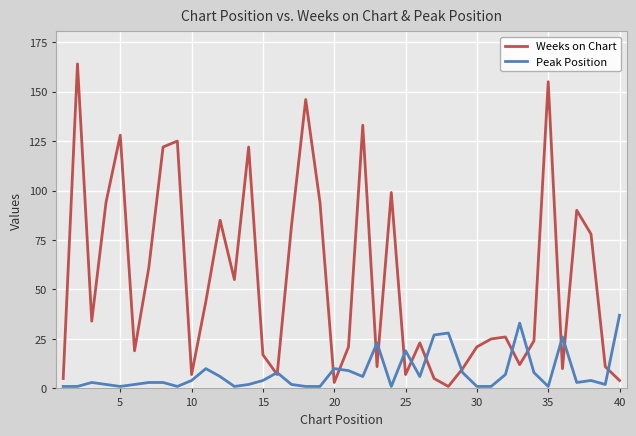

Count the number of categories in the chart.

40